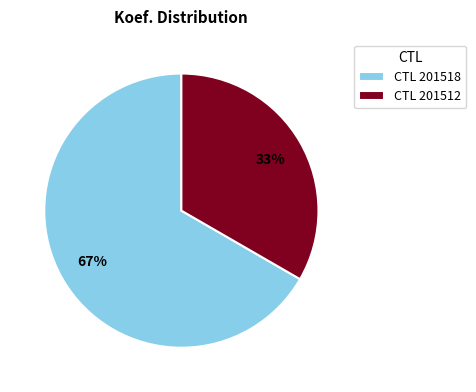

Approximately how many times larger is the value at CTL 201512 compared to CTL 201518?

0.5